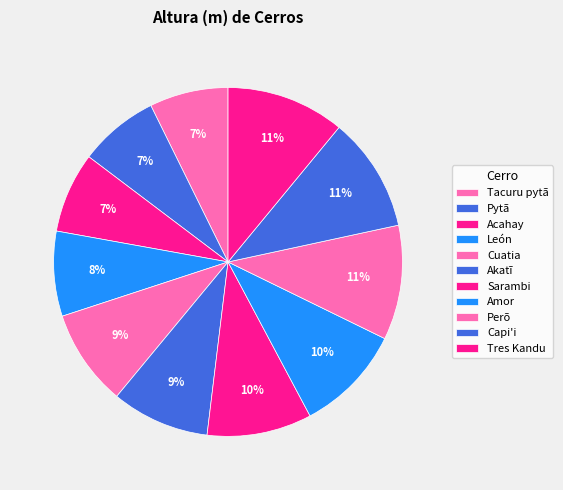

What is the smallest slice in the pie chart?

Tacuru pytã